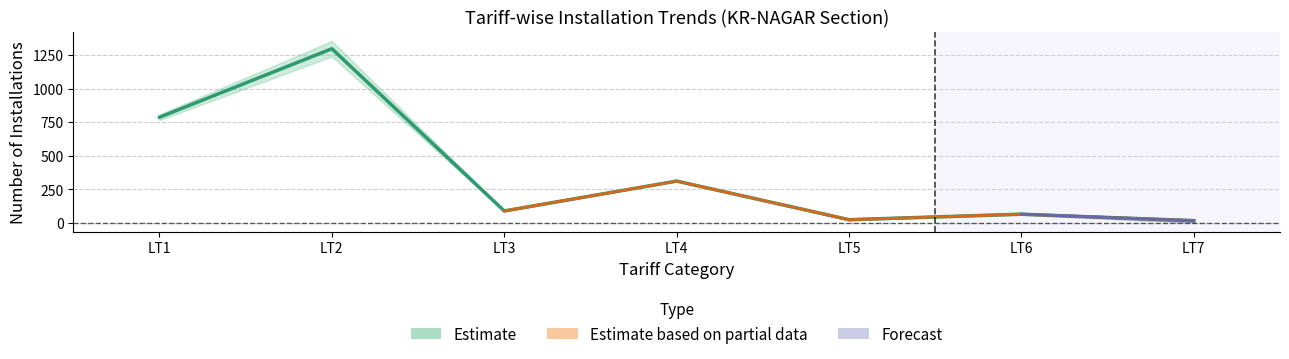

Rank the categories by Active Installations value from lowest to highest.

LT7, LT5, LT6, LT3, LT4, LT1, LT2